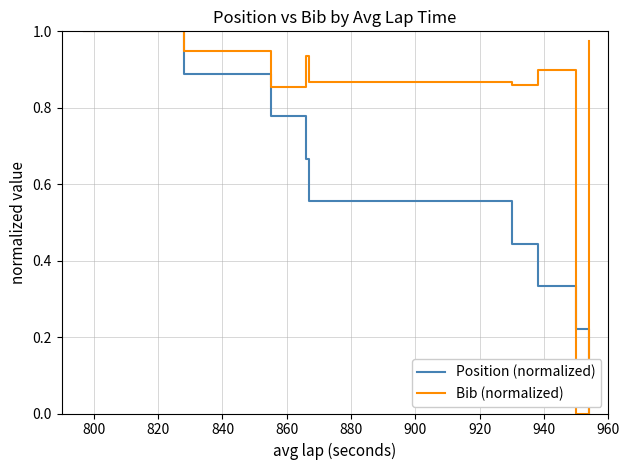

At how many categories does at least one series exceed 0?

10